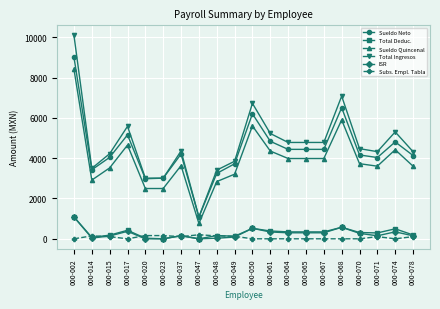

What is the difference between the maximum and minimum values in the Sueldo Quincenal series?

7640.9